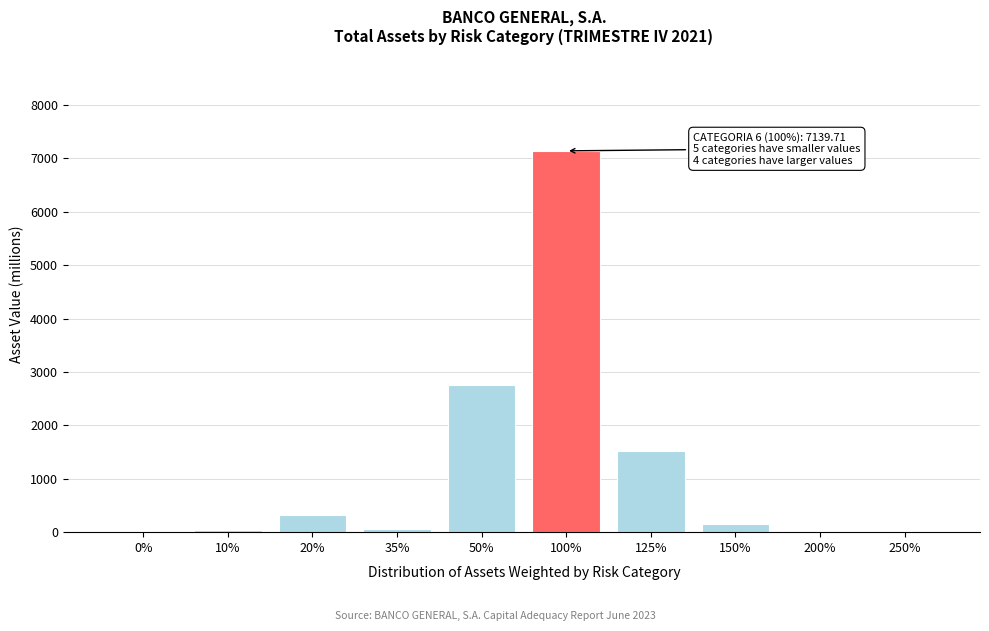

Where is the data nearest to the value 3569?

50%